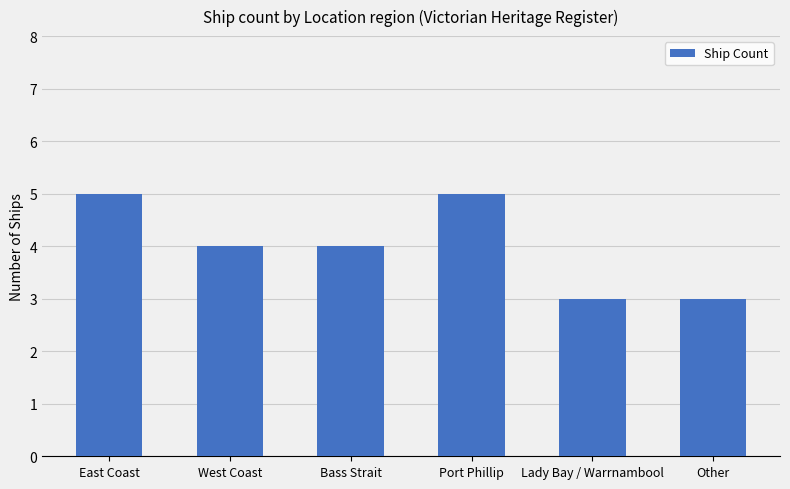

What is the maximum value shown in the chart?

5